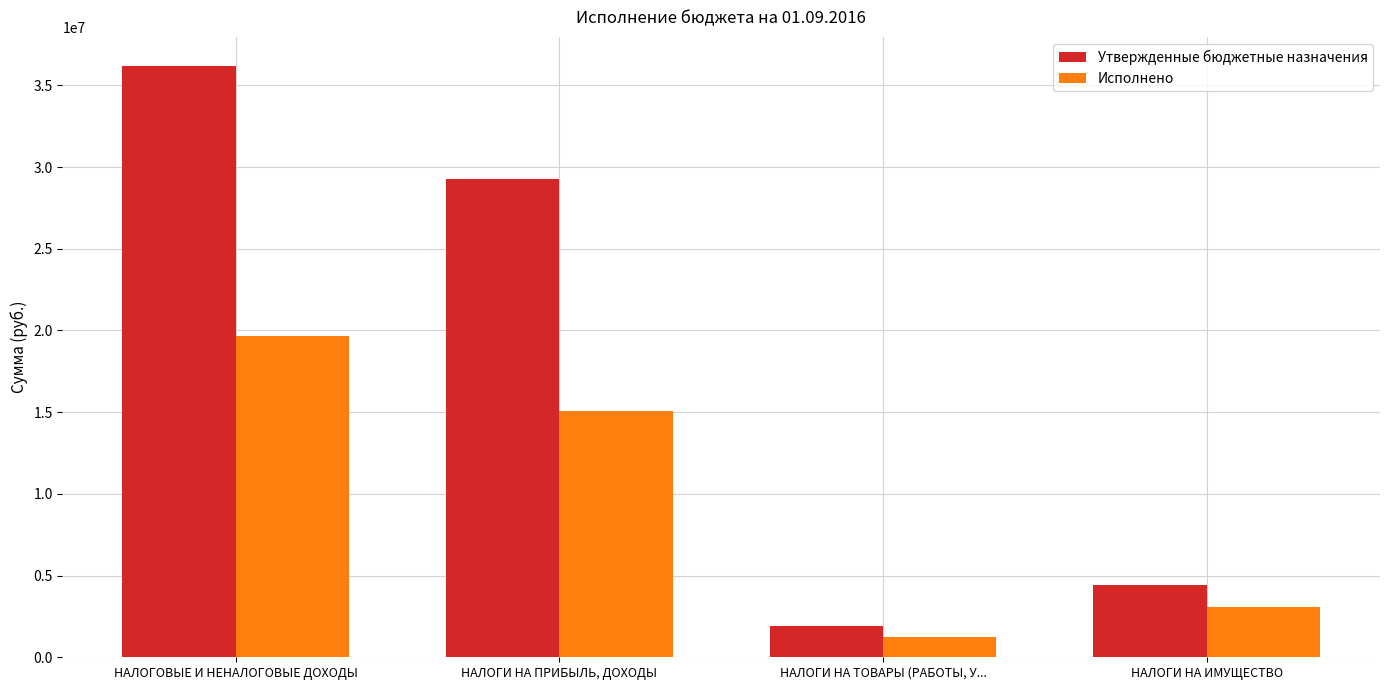

Where is Исполнено nearest to the value 10428799?

НАЛОГИ НА ПРИБЫЛЬ, ДОХОДЫ